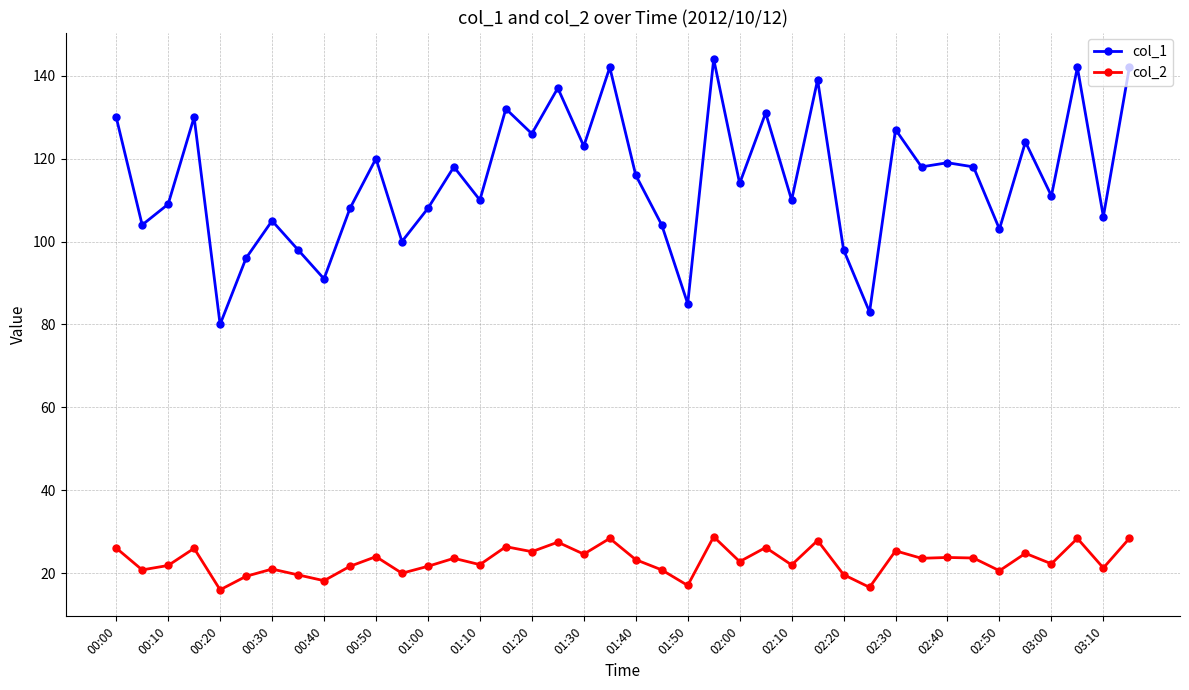

Which series has the largest total across all categories?

col_1